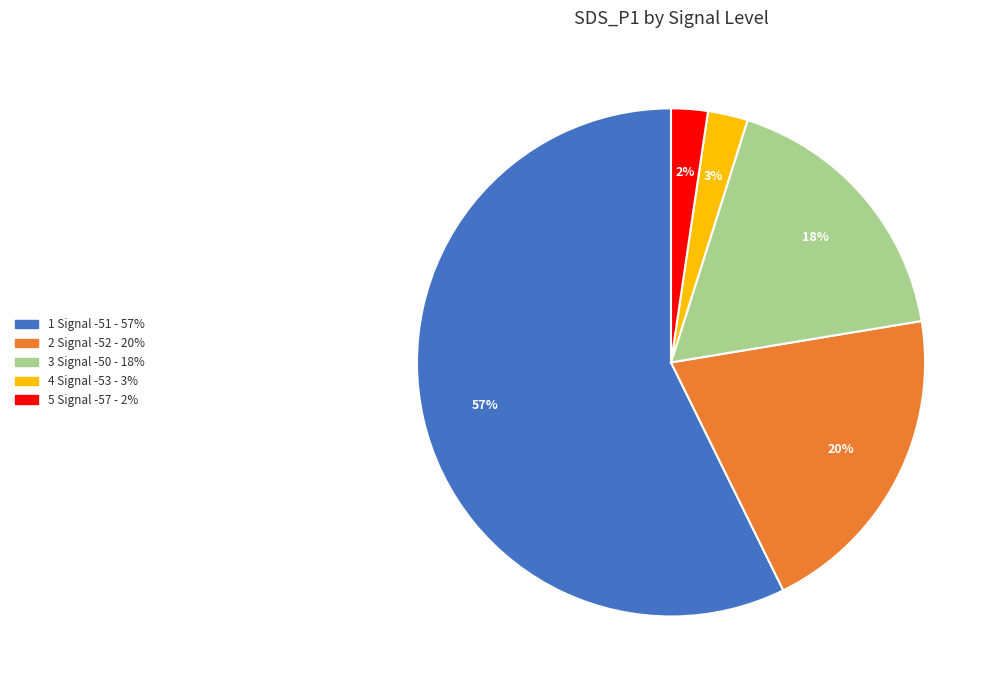

Does any single category account for the majority?

Yes